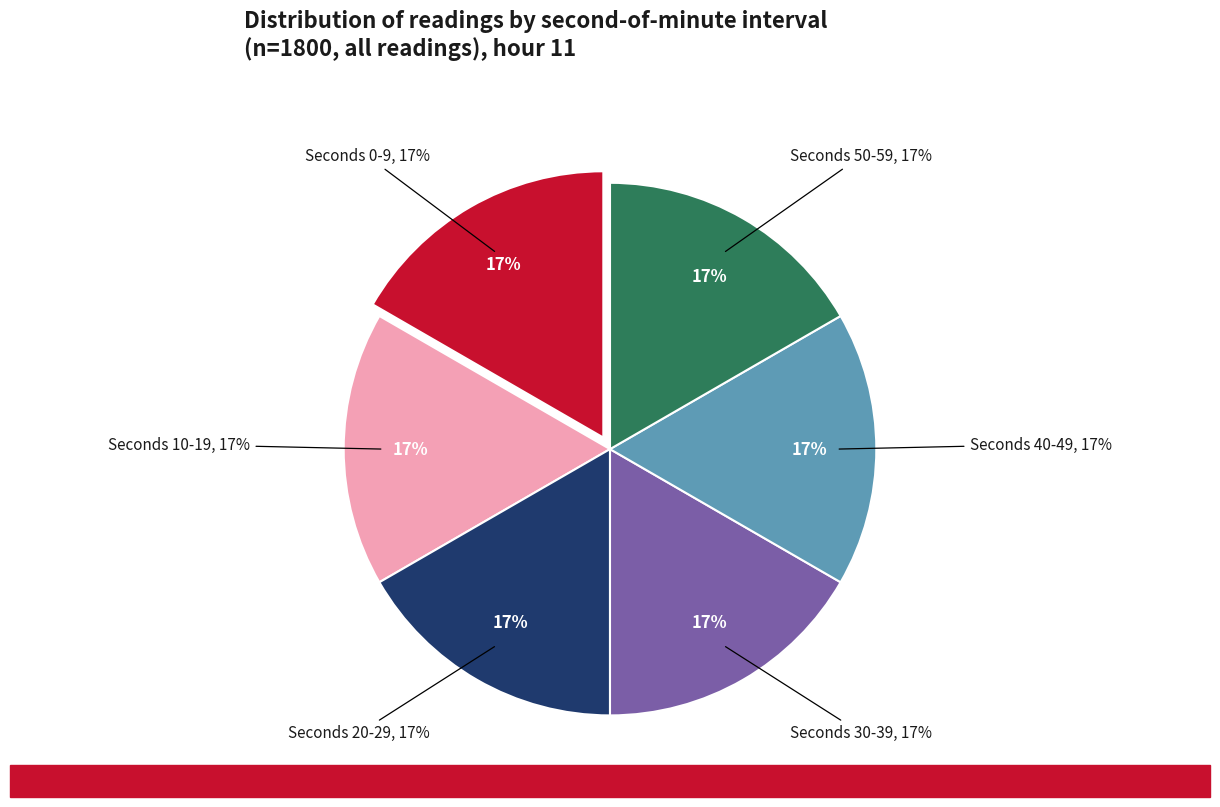

Does any single category account for the majority?

No